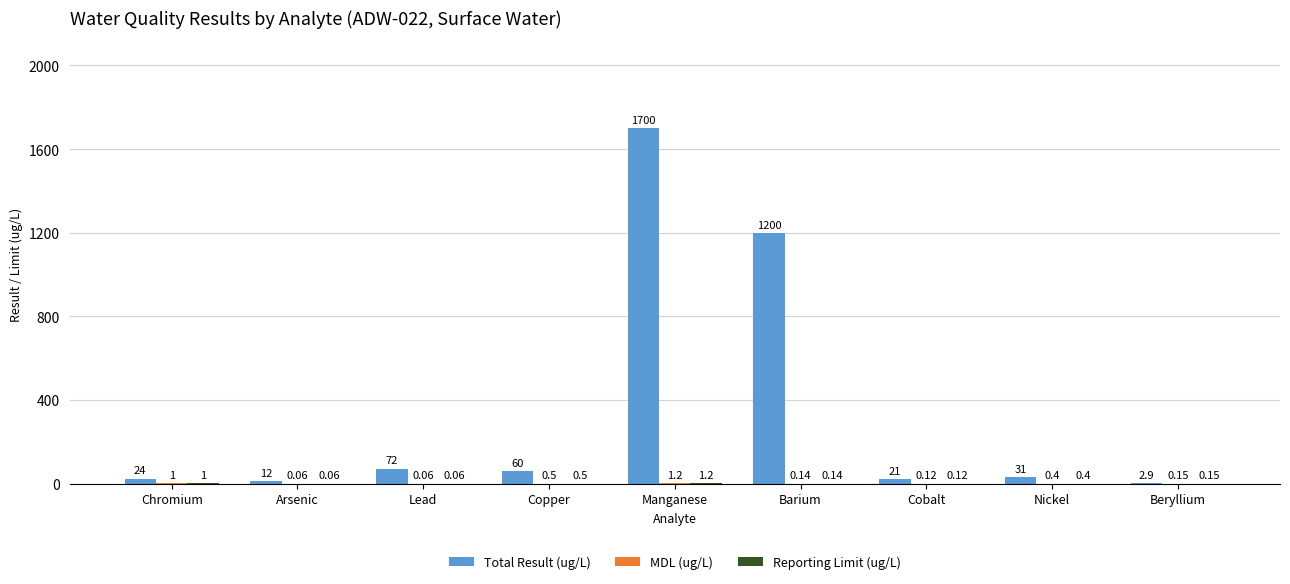

At which category is the sum across all series the highest?

Manganese